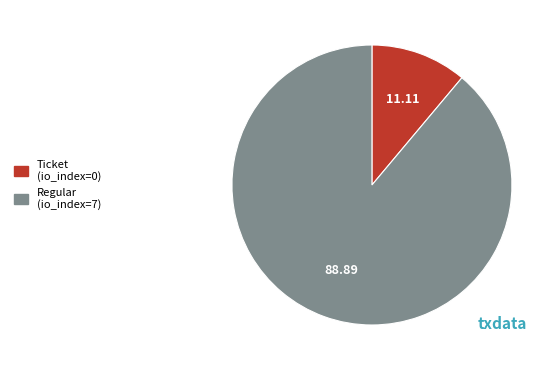

How many slices are in this pie chart?

2